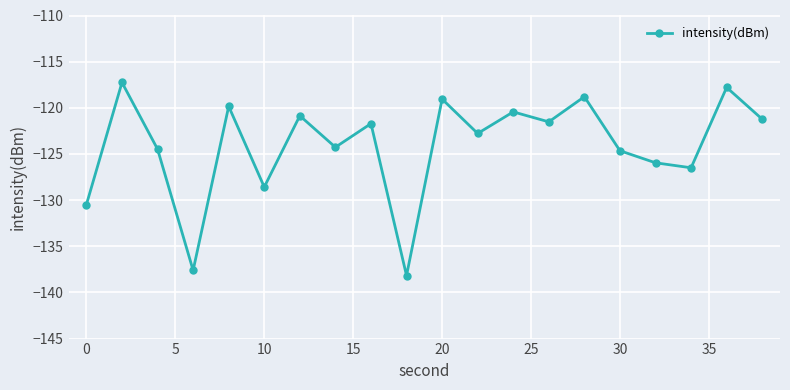

True or false: the data has more than 2 interior local peaks.

True